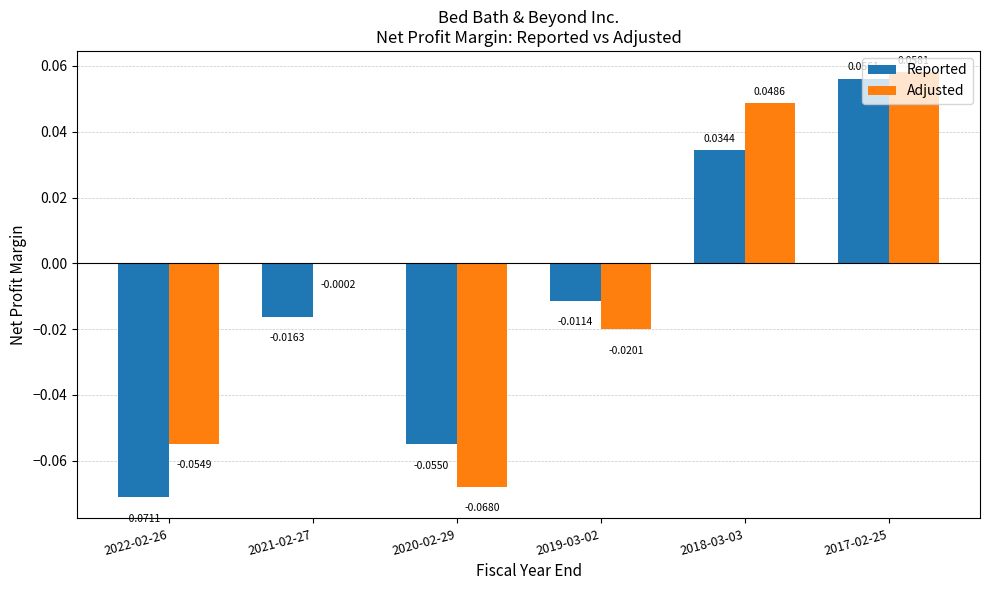

Which series has the largest total across all categories?

Adjusted